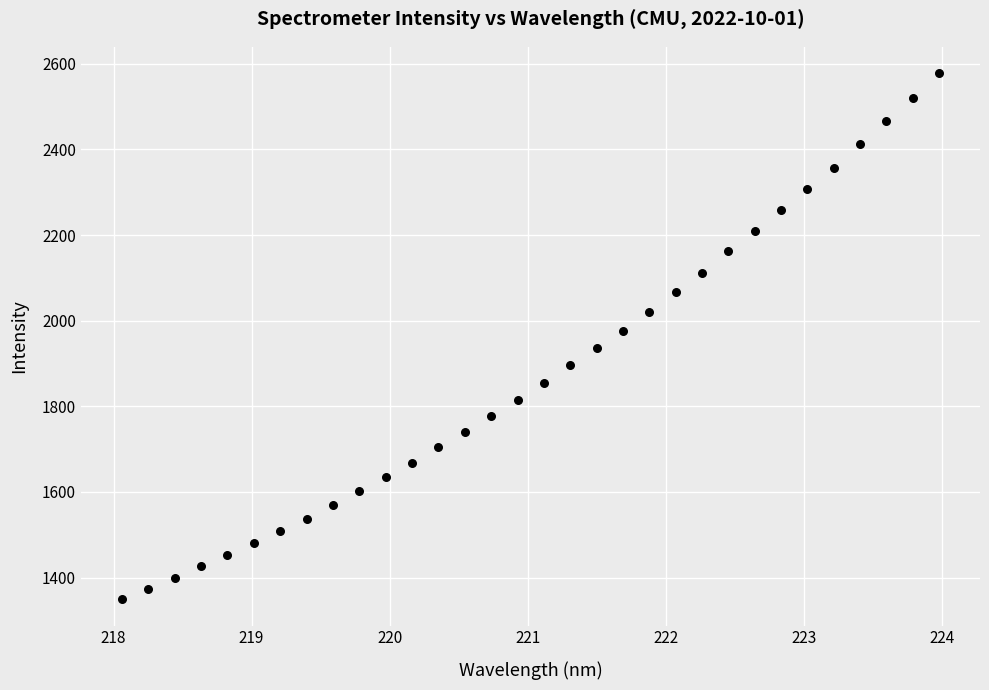

What is the range of X values (max minus min)?

5.9